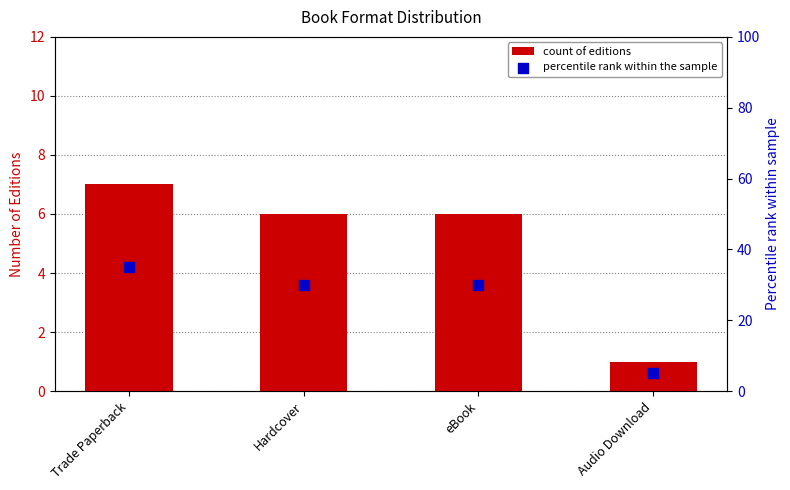

Which series contains the lowest Y value?

count of editions